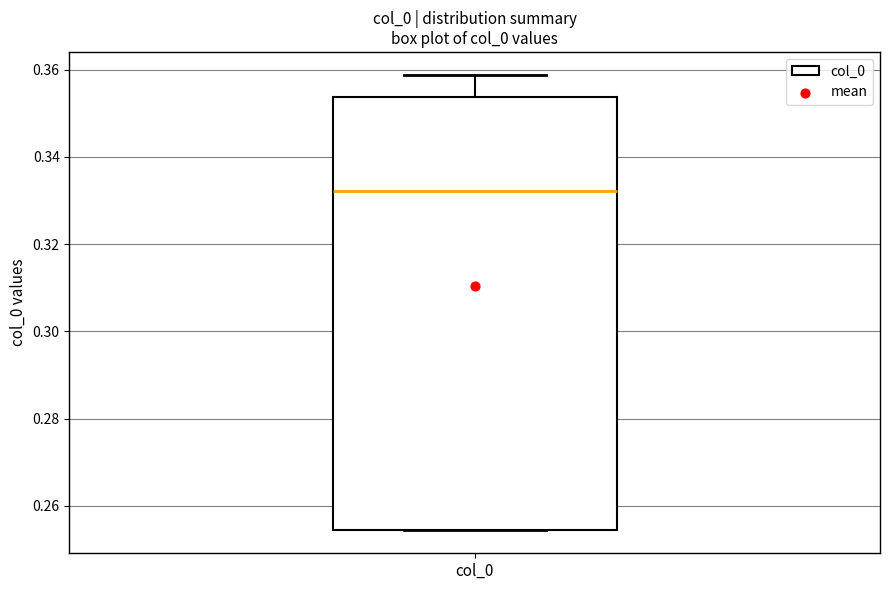

Where does the upper whisker of the box for col_0 end on the y-axis? The values are not printed on the chart, so give them approximately, as read against the axis.

0.358